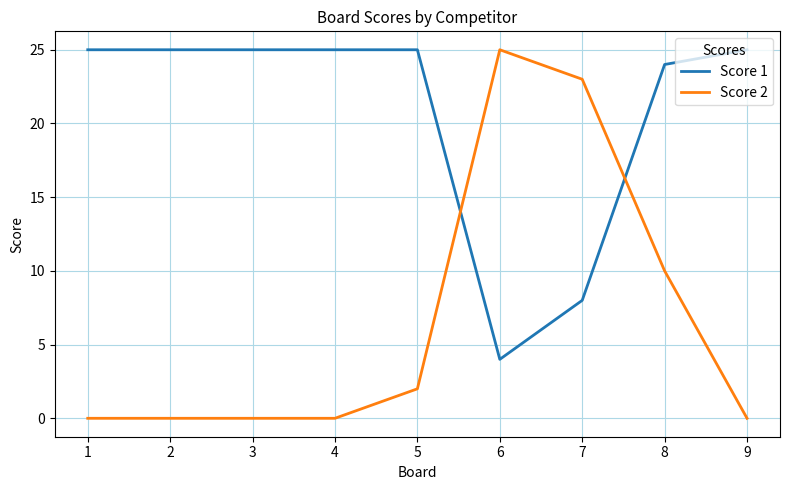

True or false: Score 2 has a value of 2 at 5.

True